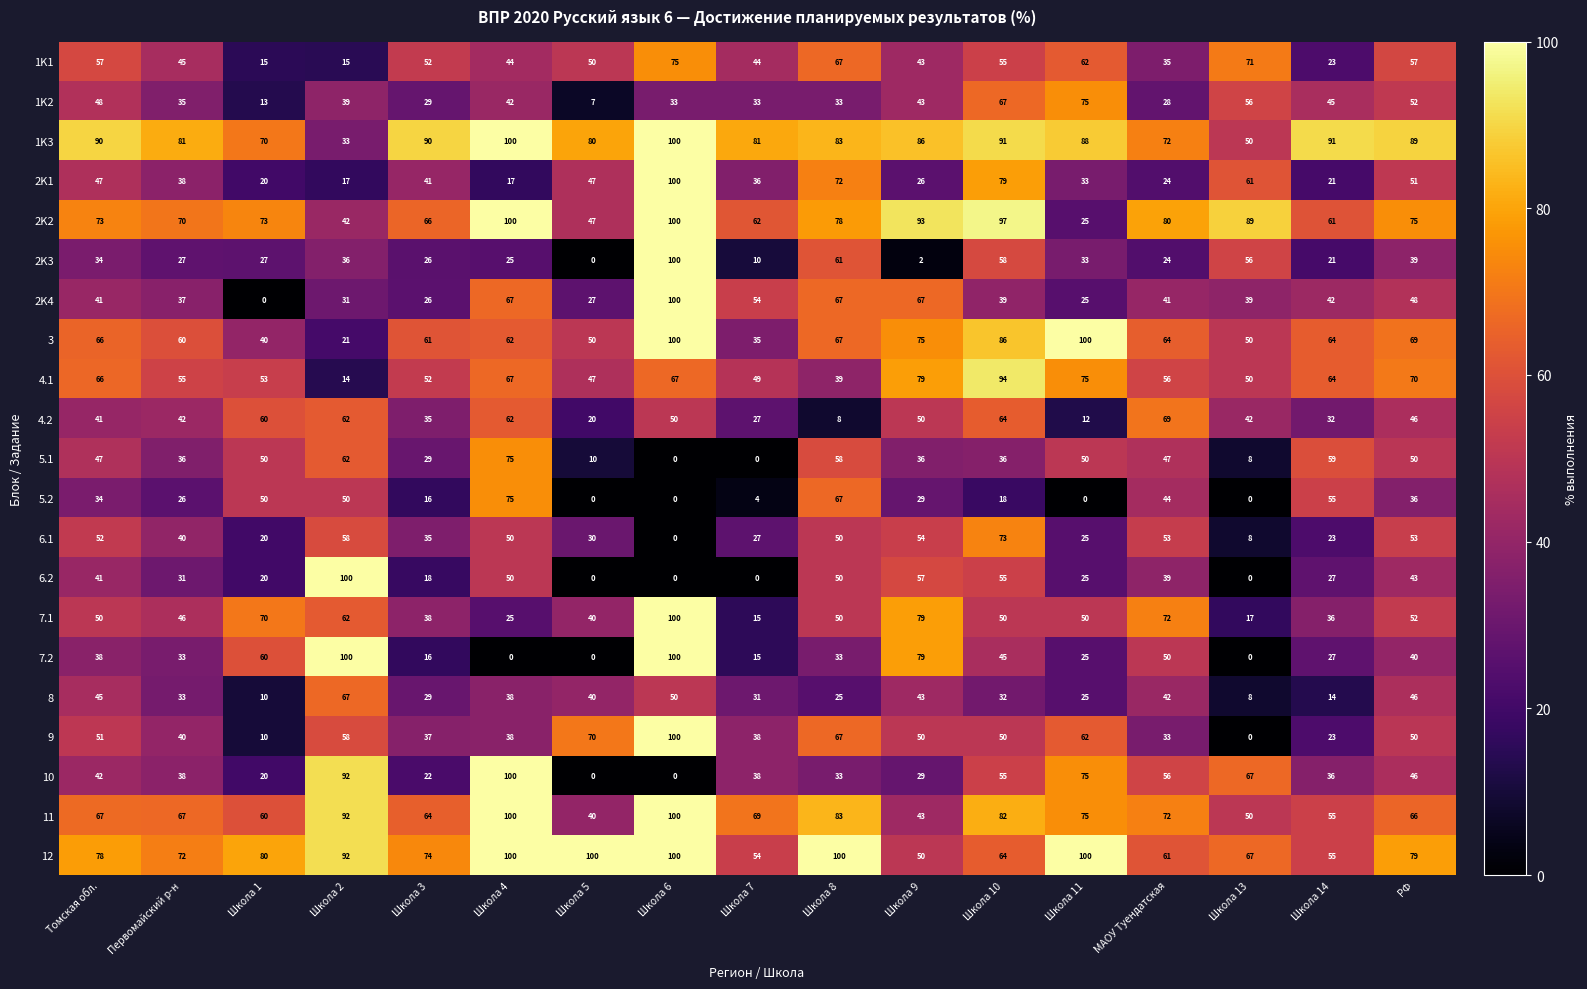

Between Школа 9 and Школа 11, which series saw the biggest shift?

2K2